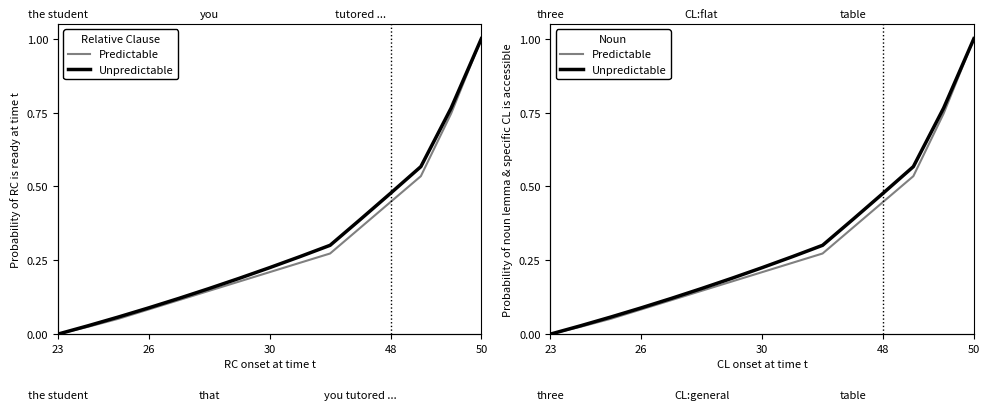

True or false: Unpredictable and Predictable intersect in this chart.

False